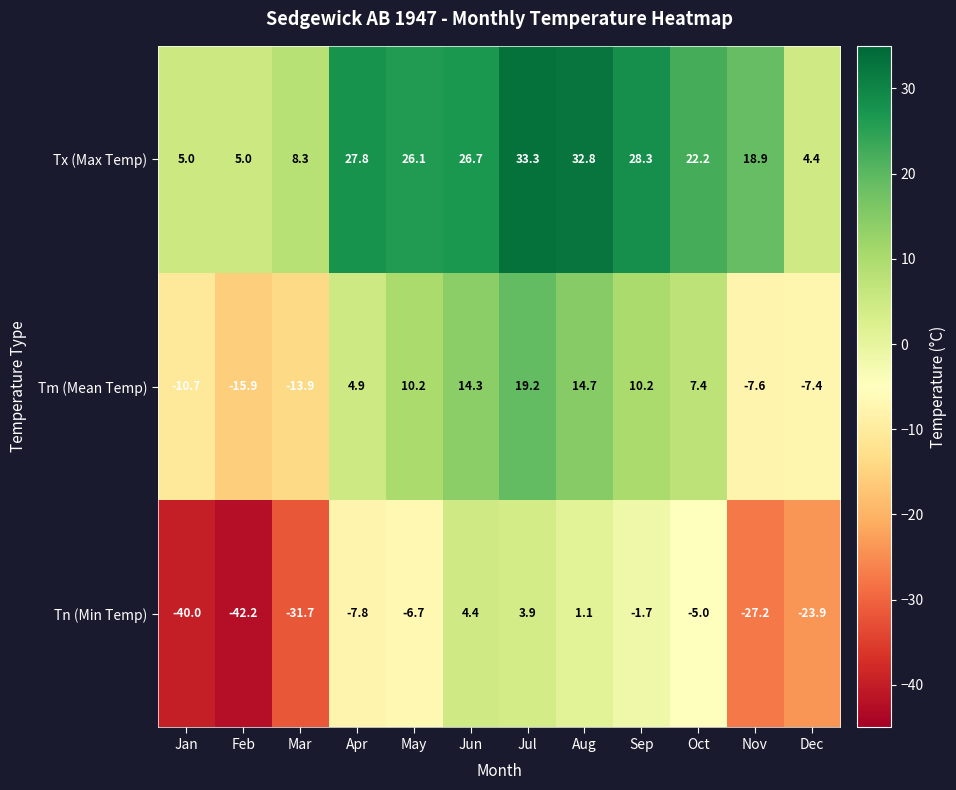

What is the sum of all Tn (Min Temp) values?

-176.8